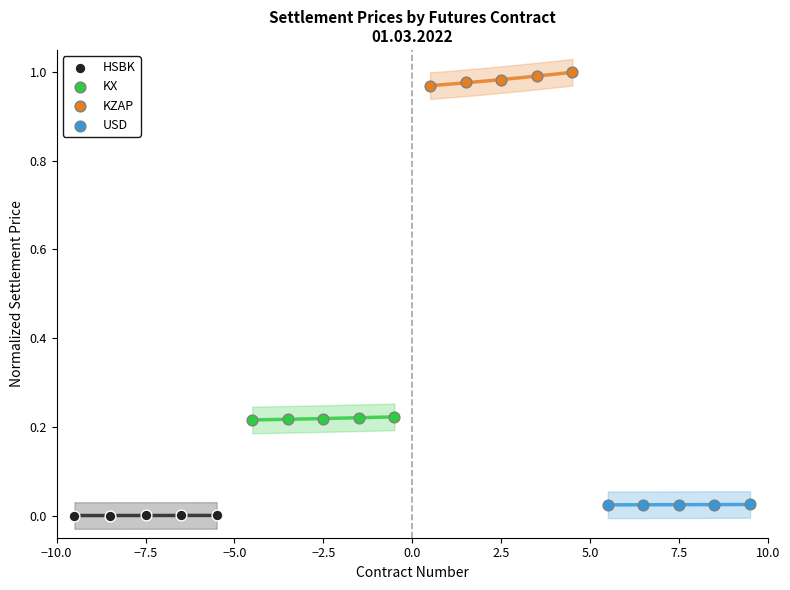

Which series reaches the maximum Y coordinate?

KZAP